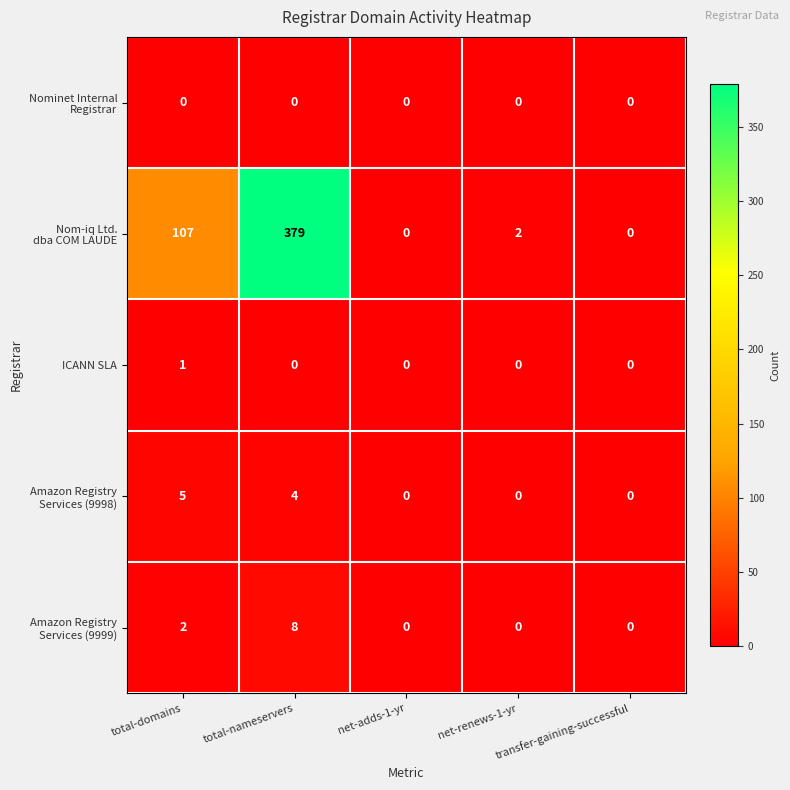

How many data points does each series have?

5